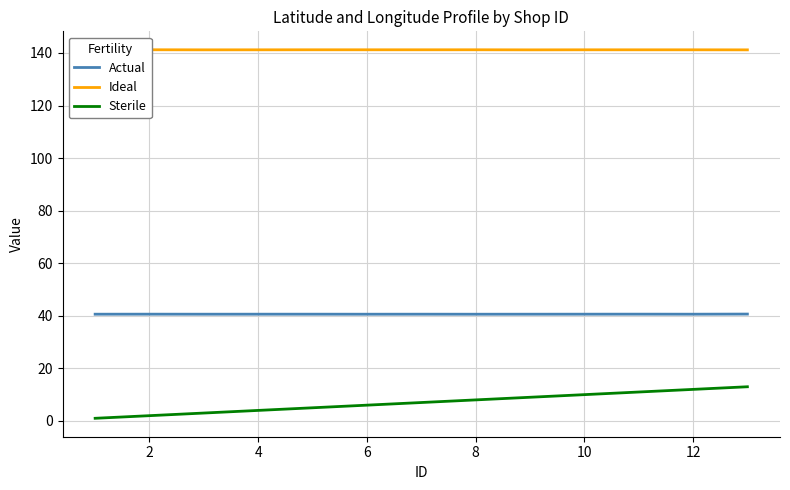

Reading left to right, transcribe all the data shown in this chart.

Actual: 40.6	40.6	40.6	40.6	40.6	40.6	40.6	40.6	40.6	40.6	40.6	40.6	40.7
Ideal: 141.2	141.2	141.2	141.2	141.2	141.2	141.2	141.2	141.2	141.2	141.2	141.2	141.2
Sterile: 1.0	2.0	3.0	4.0	5.0	6.0	7.0	8.0	9.0	10.0	11.0	12.0	13.0